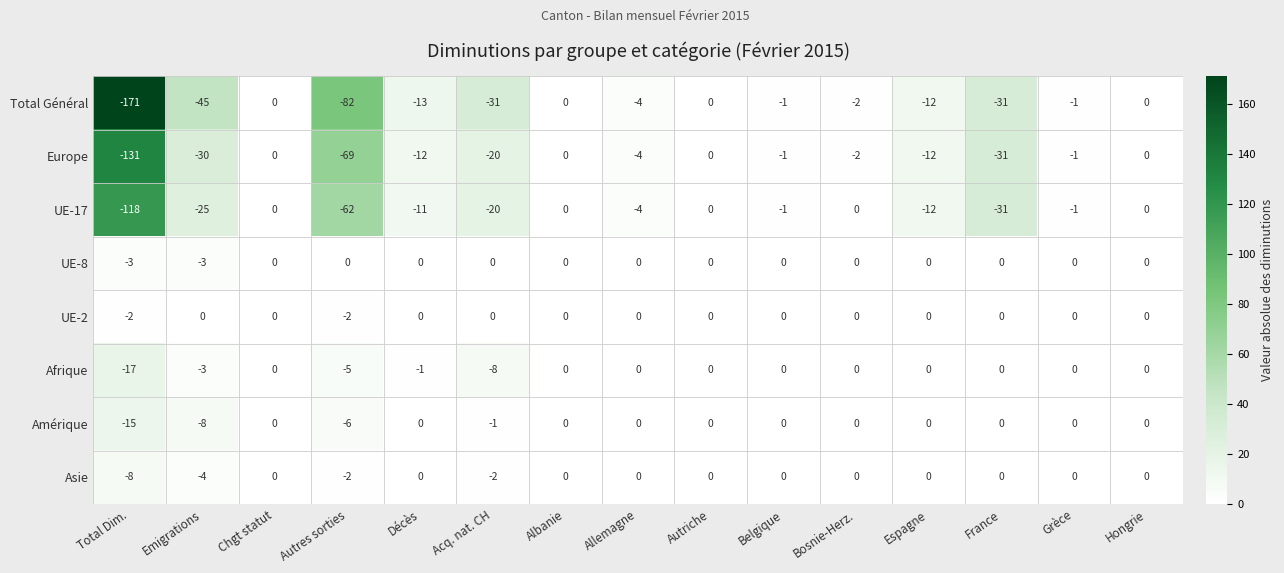

What is the average value of the Total Général series?

-26